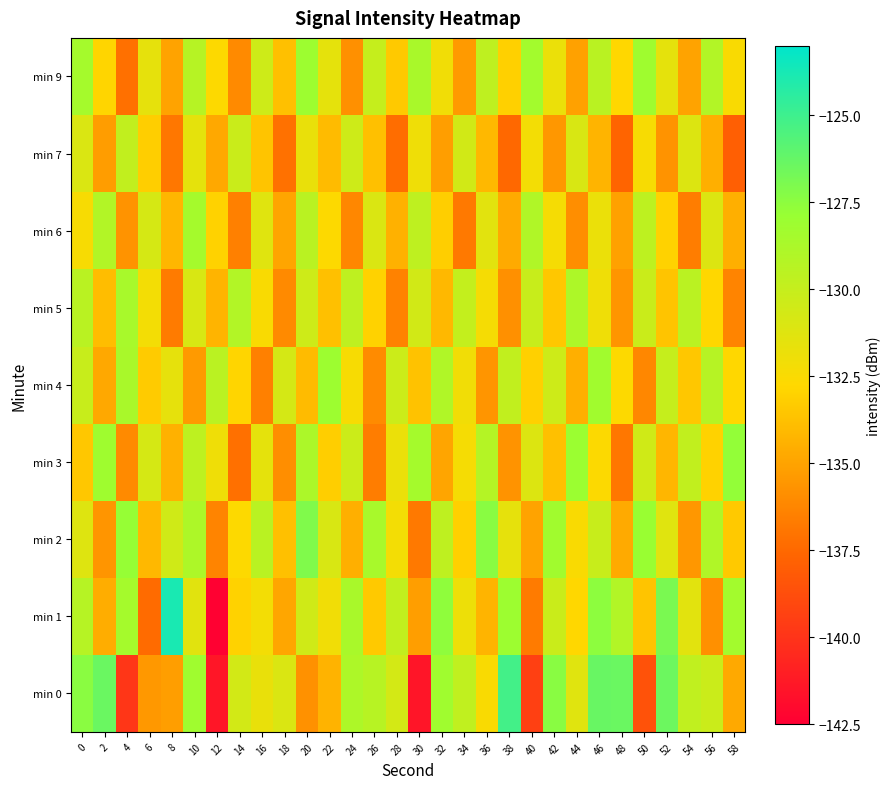

At how many categories does at least one series exceed -134?

30